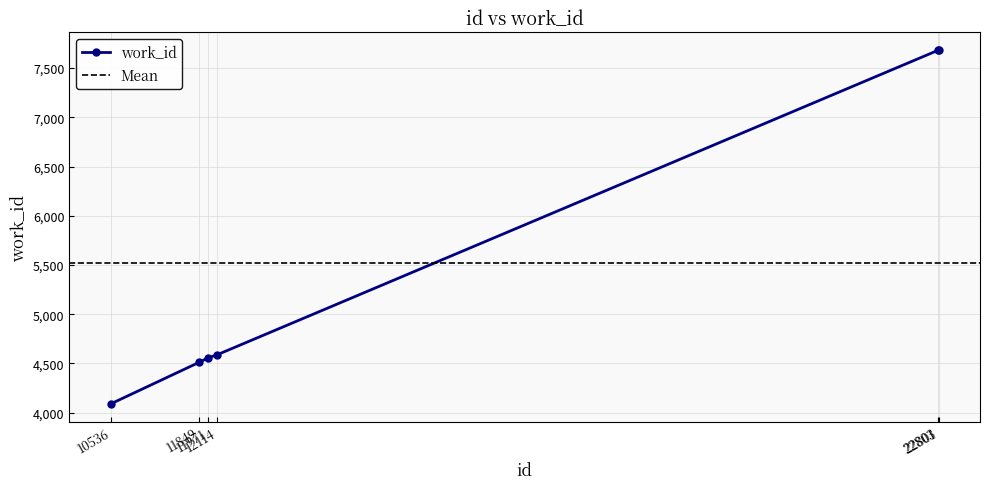

Reading left to right, extract all data points from this chart.

4090	4513	4555	4589	7682	7682